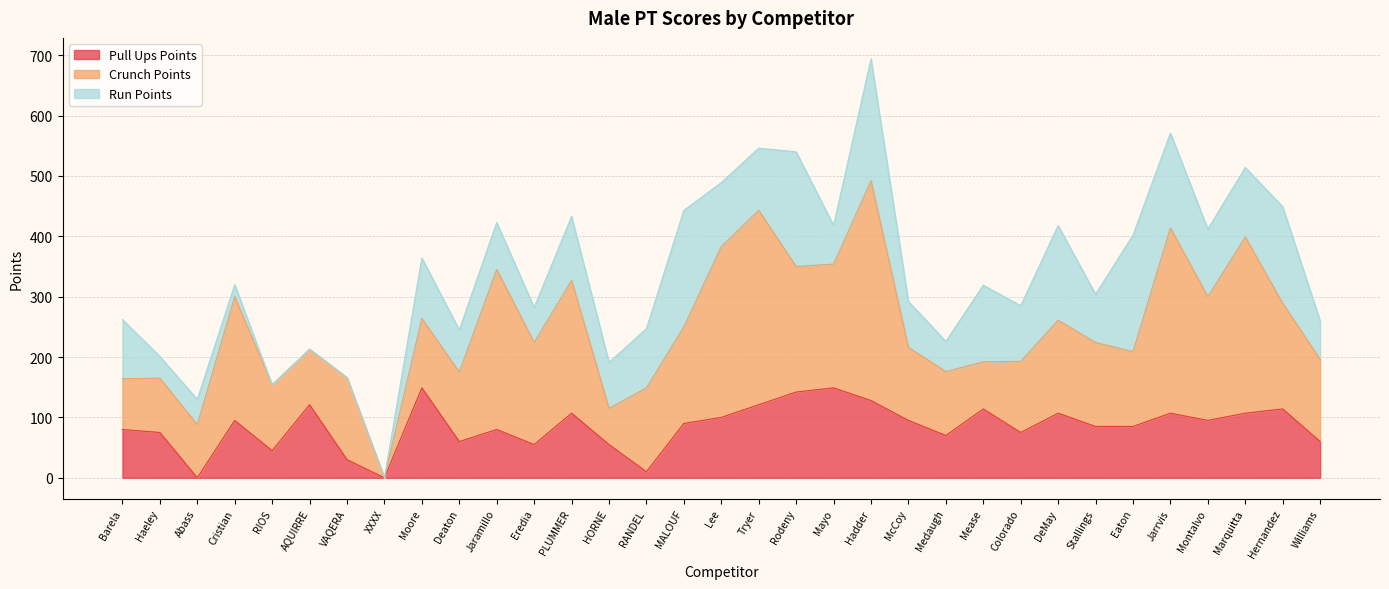

After their last crossing, which series has the higher values: Run Points or Crunch Points?

Crunch Points